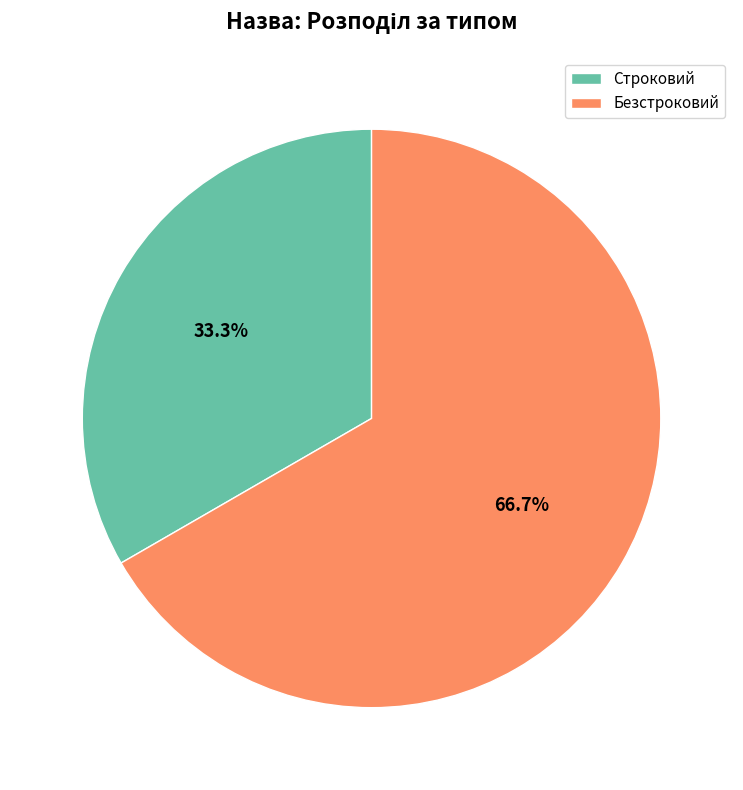

To the nearest percent, what is the difference between the Строковий and Безстроковий slice percentages?

33%